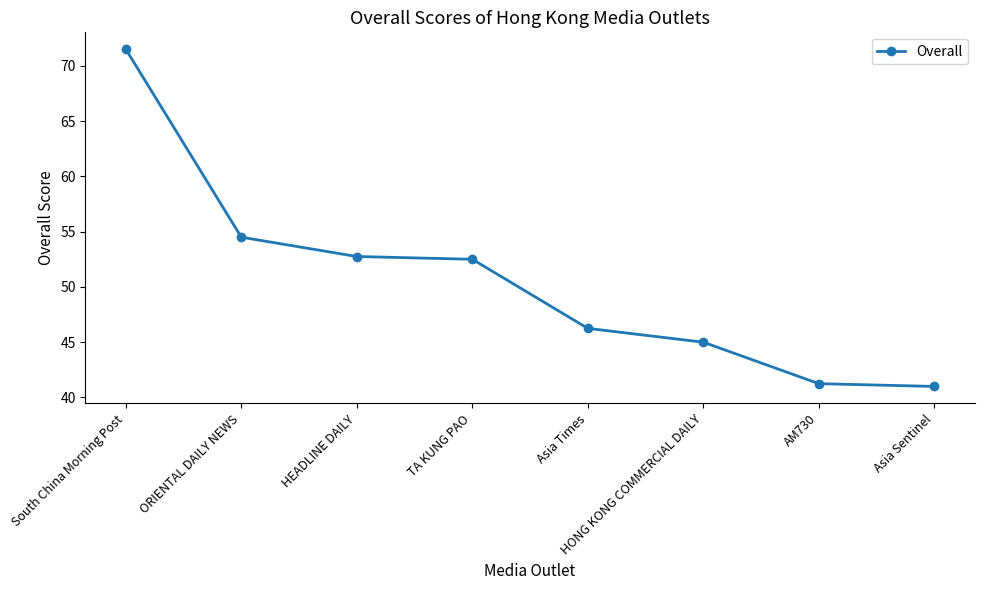

What is the minimum value shown in the chart?

41.0